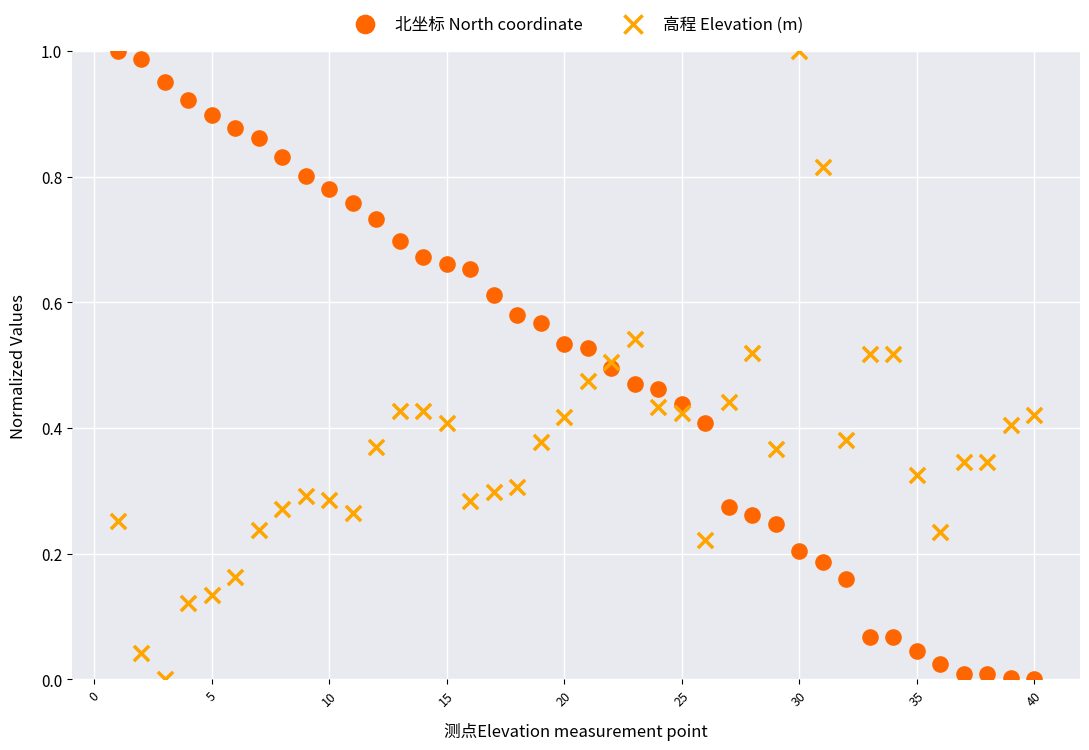

What is the X range (max minus min) for the scatter plot?

39.0